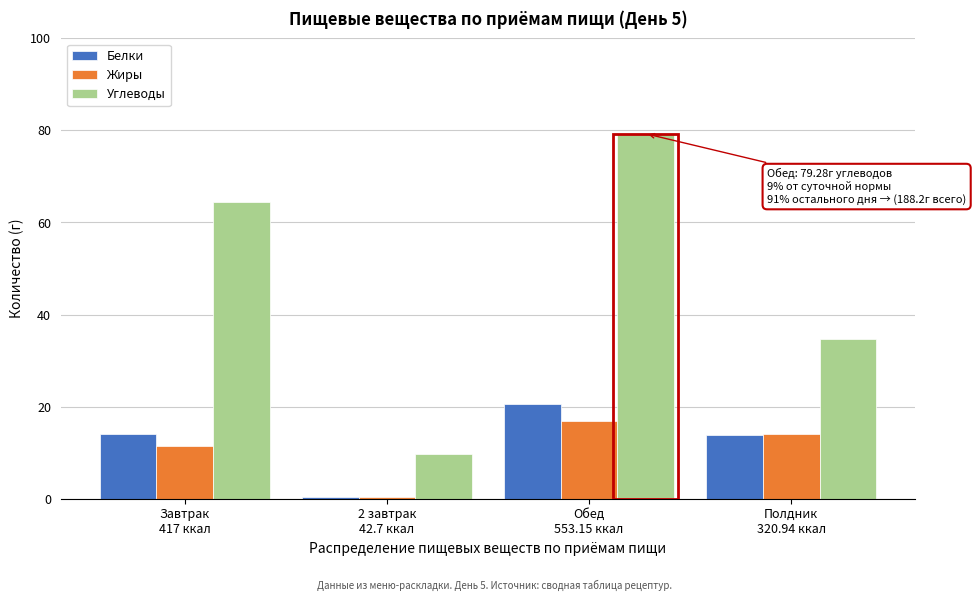

What is the difference between the maximum and minimum values in the Жиры series?

16.6